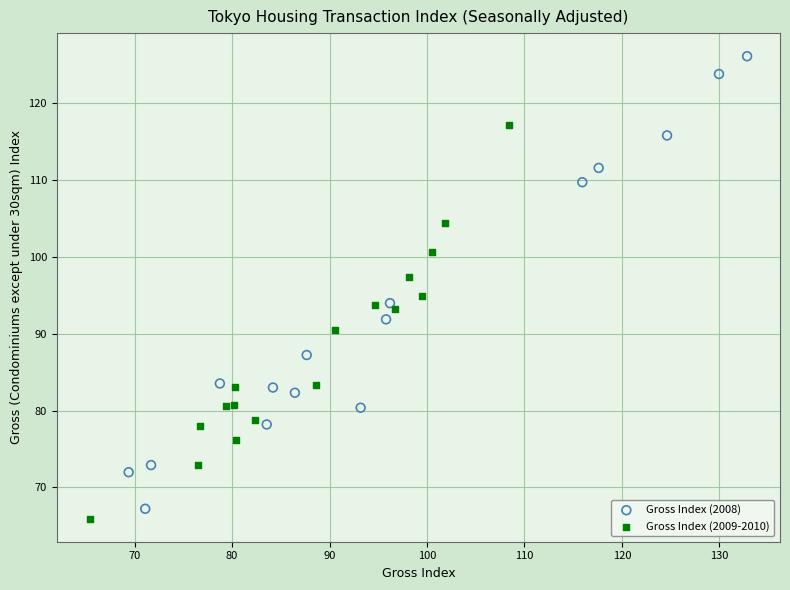

What are all the series names shown in the legend?

Gross Index (2008), Gross Index (2009-2010)